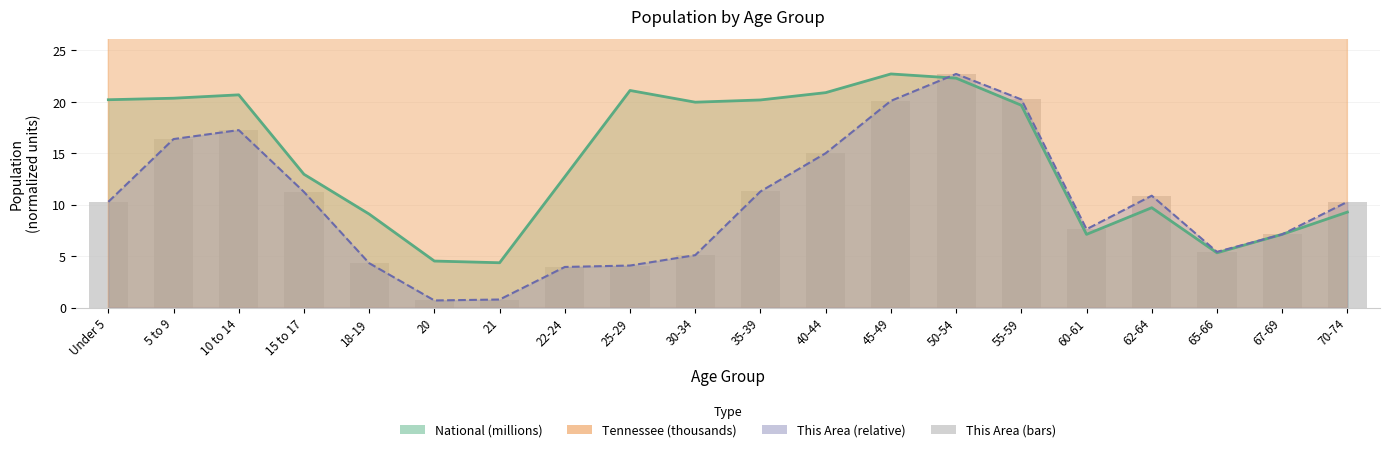

How many categories are shown in the chart?

20